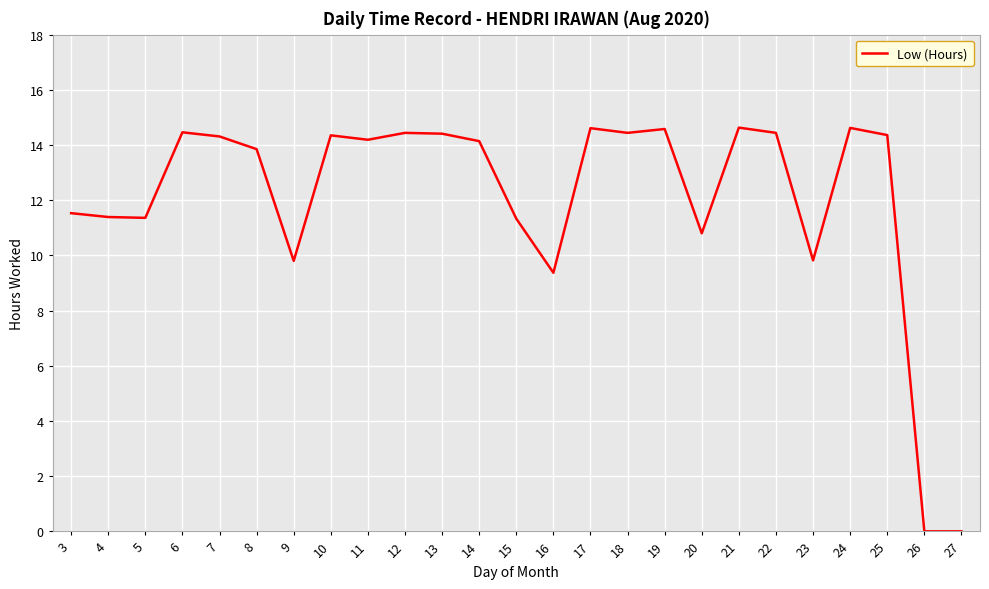

What is the sum of the values at 20 and 21?

25.4